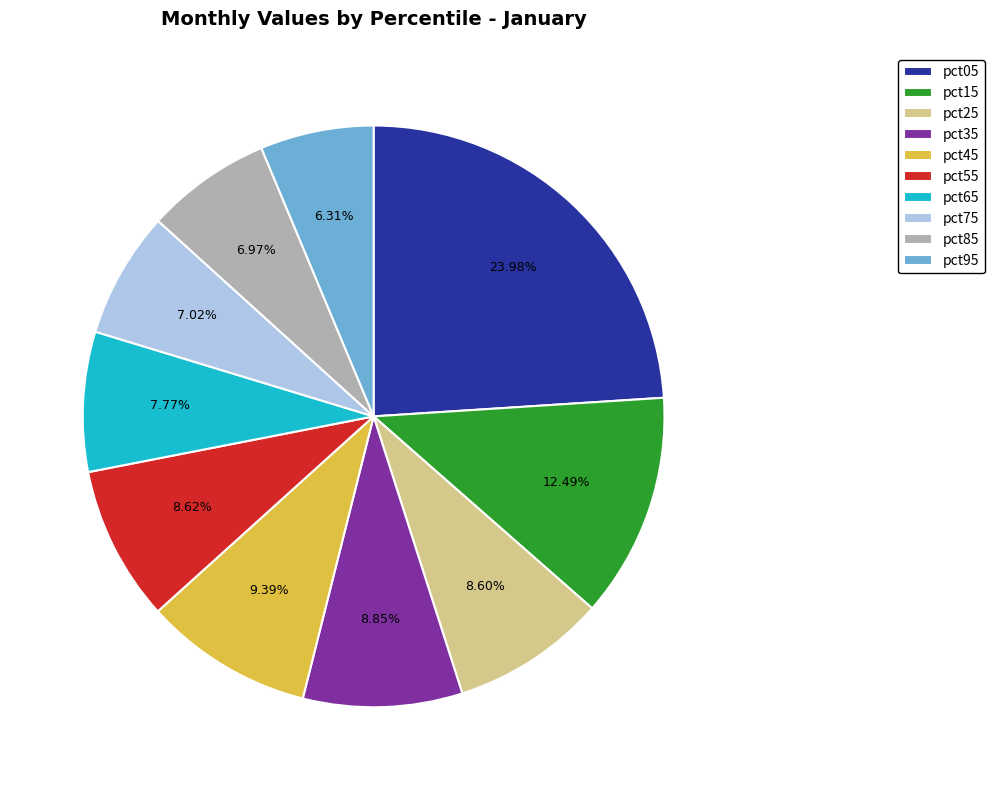

What is the total percentage of pct45 and pct25?

18.0%